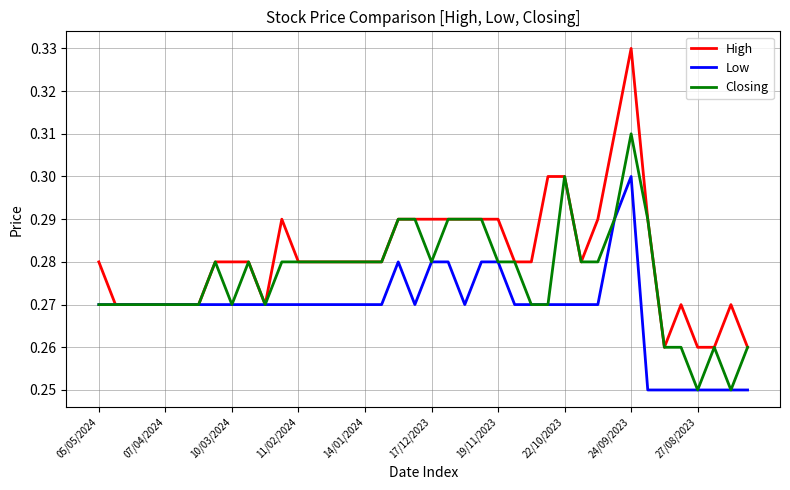

Which series has the widest spread of values?

High